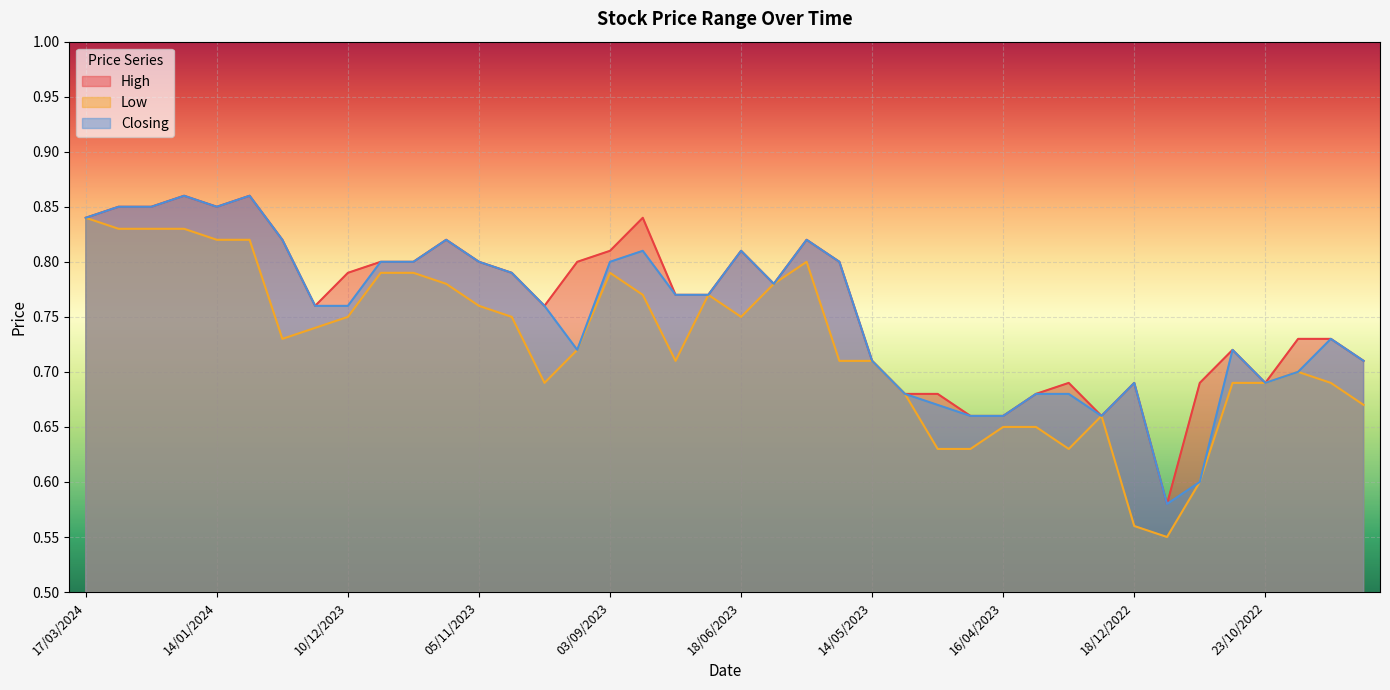

What is the total value across all series at 10/09/2023?

2.2